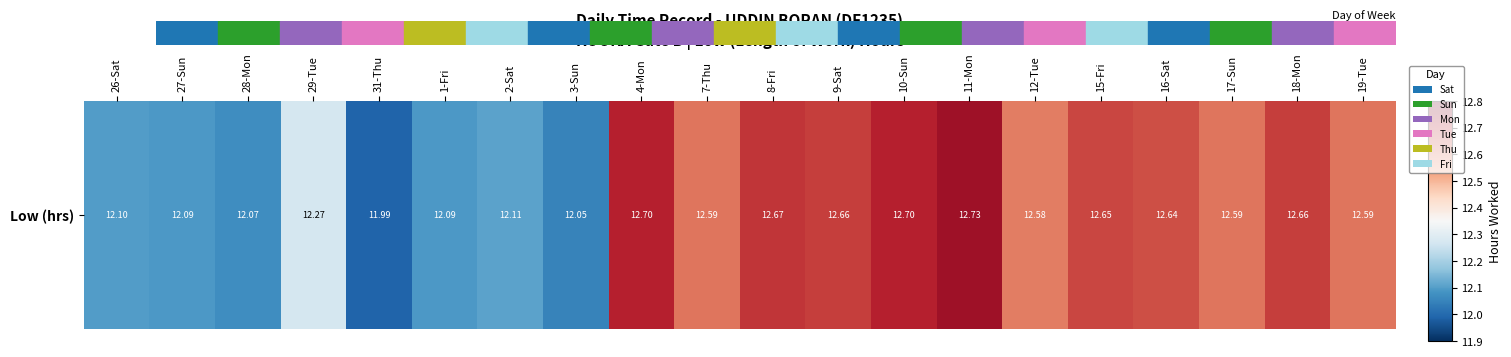

Reading right to left, what are all the values shown in this chart?

12.6	12.7	12.6	12.6	12.7	12.6	12.7	12.7	12.7	12.7	12.6	12.7	12.1	12.1	12.1	12.0	12.3	12.1	12.1	12.1